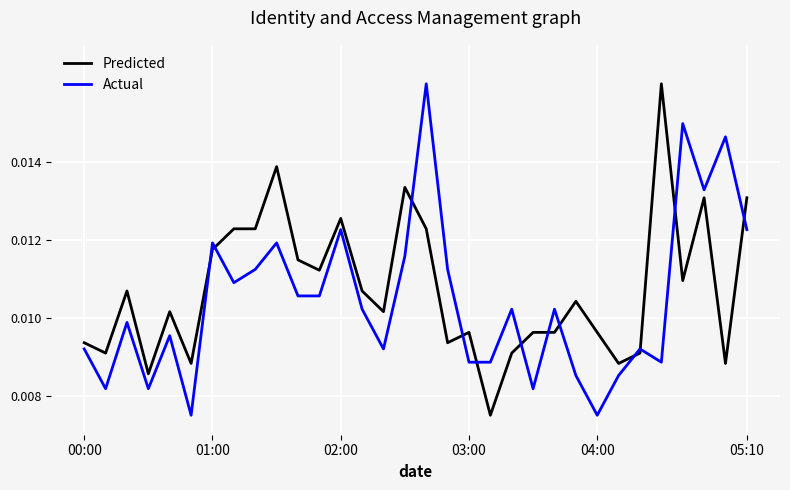

True or false: Actual and Predicted intersect in this chart.

True